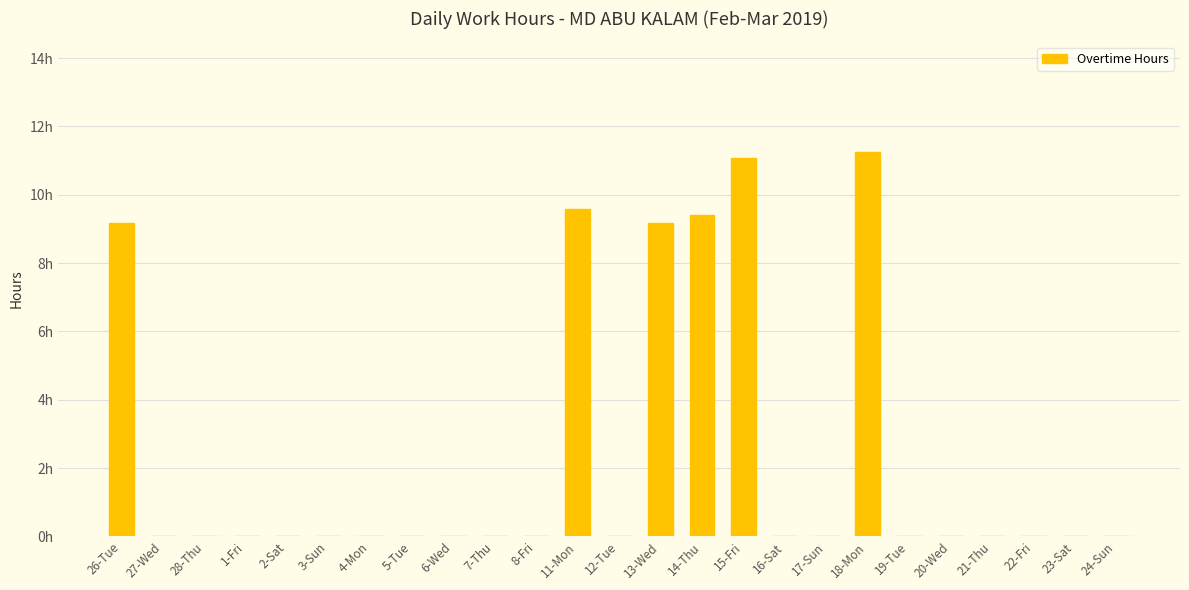

Reading left to right, extract all data points from this chart.

9.2	0.0	0.0	0.0	0.0	0.0	0.0	0.0	0.0	0.0	0.0	9.6	0.0	9.2	9.4	11.1	0.0	0.0	11.2	0.0	0.0	0.0	0.0	0.0	0.0